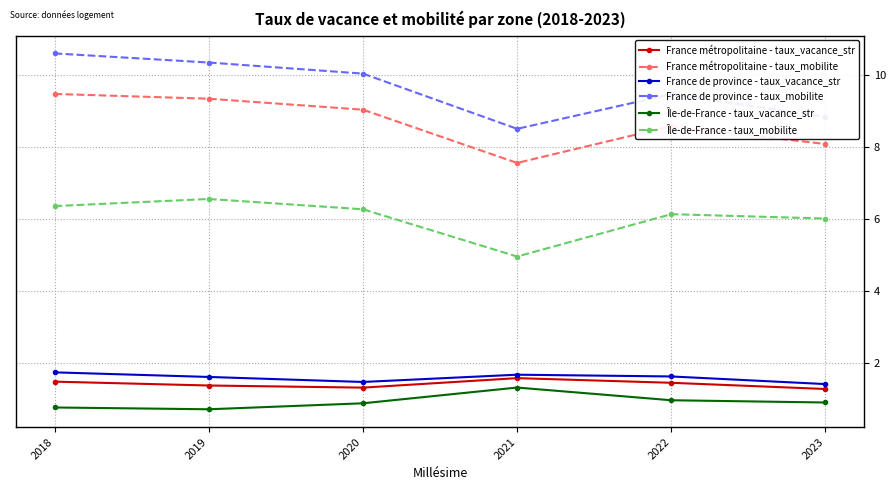

Reading left to right, extract all data points from this chart.

France métropolitaine - taux_vacance_str: 1.5	1.4	1.3	1.6	1.5	1.3
France métropolitaine - taux_mobilite: 9.5	9.3	9.0	7.6	8.6	8.1
France de province - taux_vacance_str: 1.7	1.6	1.5	1.7	1.6	1.4
France de province - taux_mobilite: 10.6	10.3	10.0	8.5	9.5	8.8
Île-de-France - taux_vacance_str: 0.8	0.7	0.9	1.3	1.0	0.9
Île-de-France - taux_mobilite: 6.4	6.6	6.3	5.0	6.1	6.0